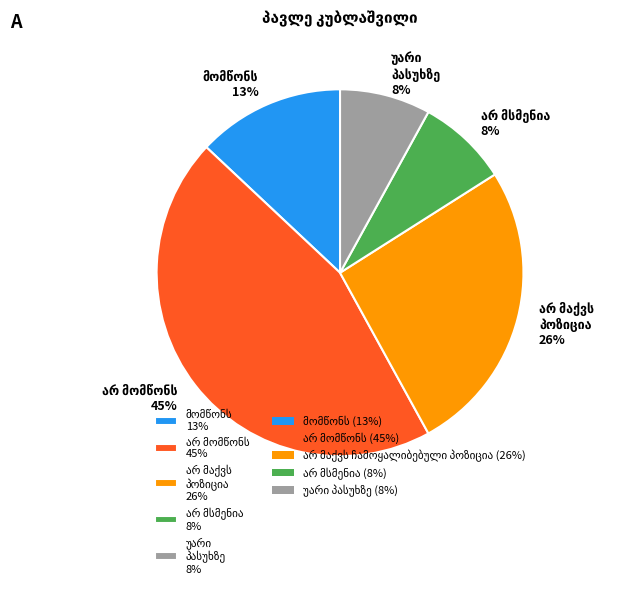

To the nearest percent, what is the difference between the largest and smallest slice percentages?

37%